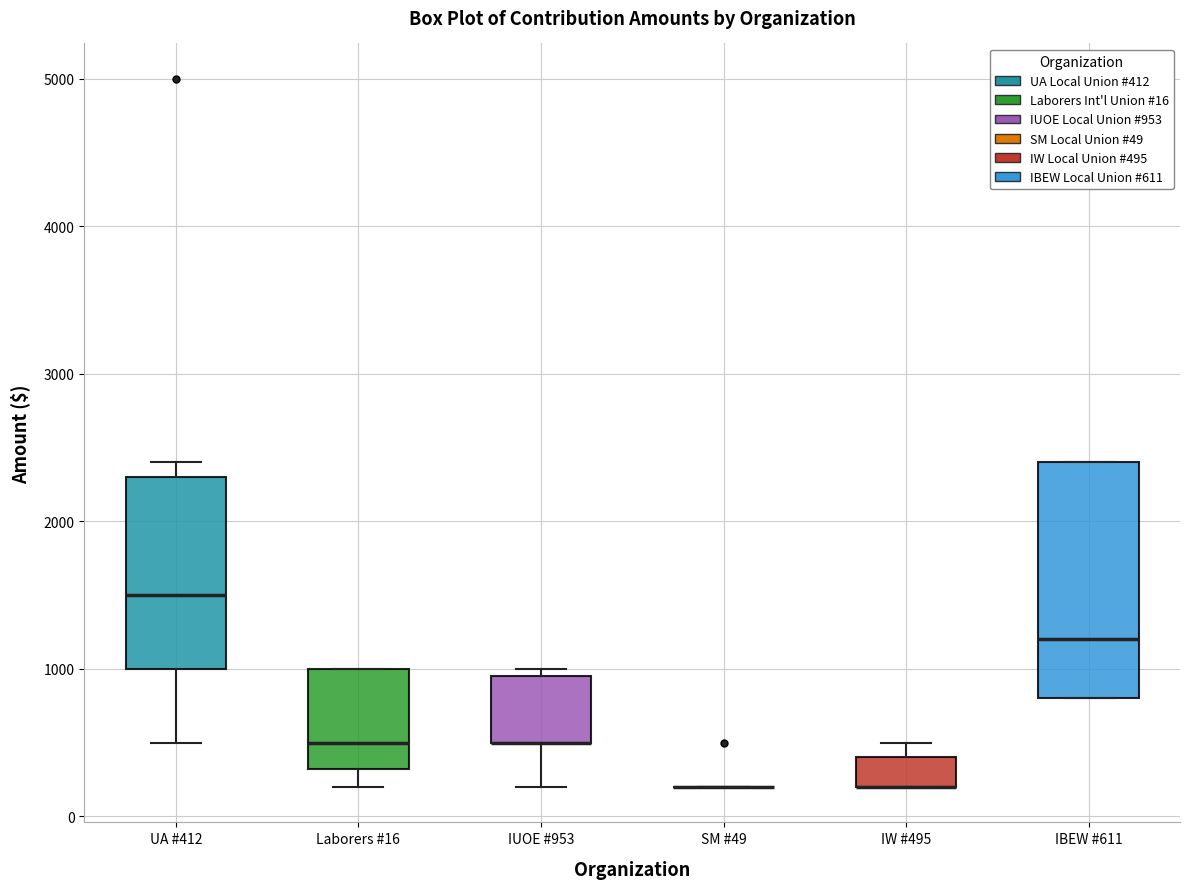

Which box is the tallest, from its lower edge to its upper edge?

IBEW #611